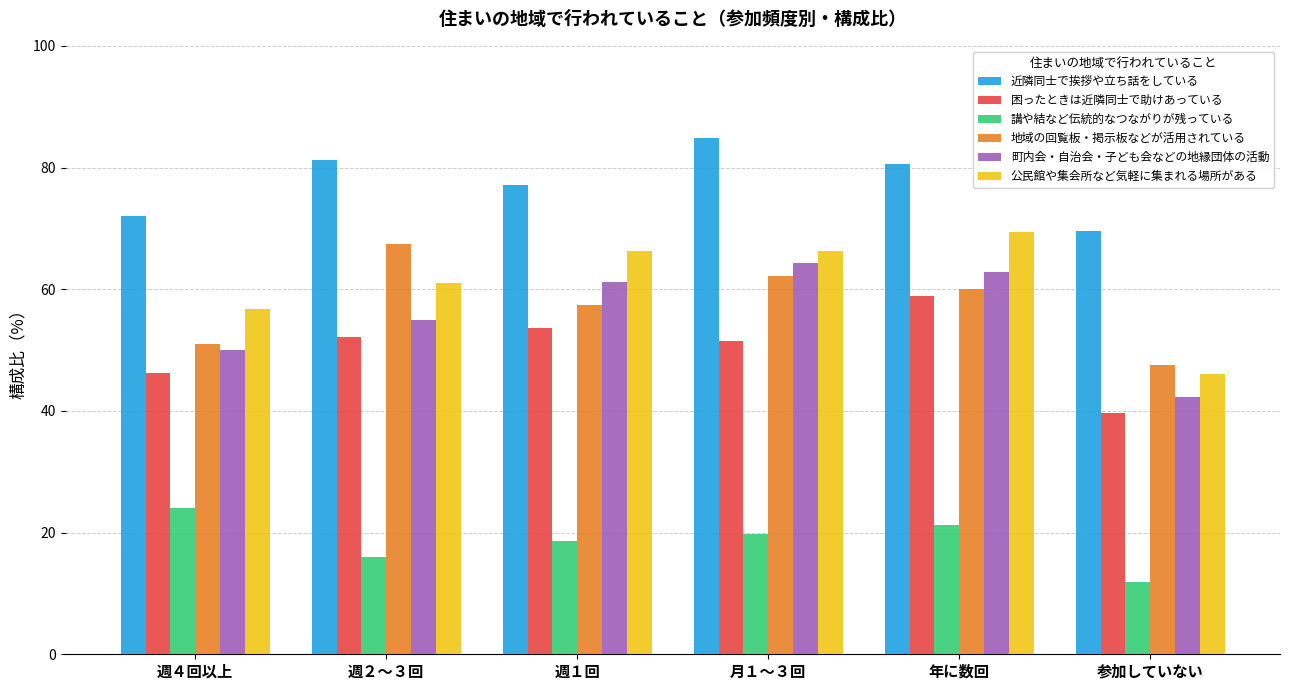

What is the total value across all series at 週４回以上?

300.0